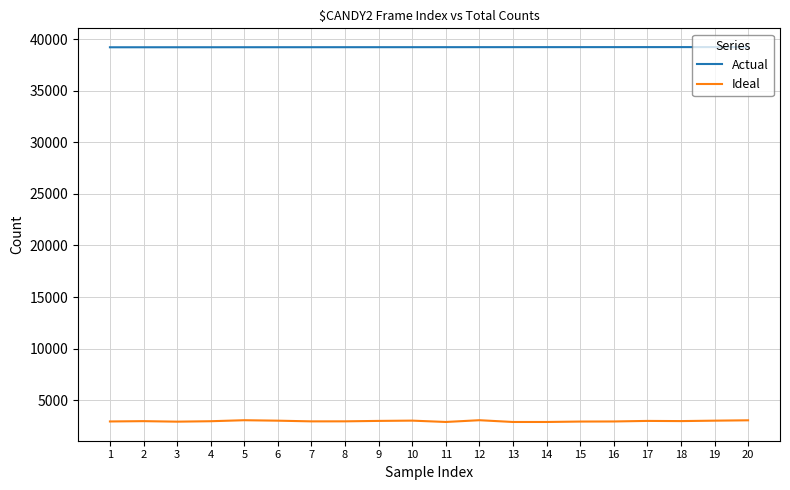

How many lines are shown in the chart?

2